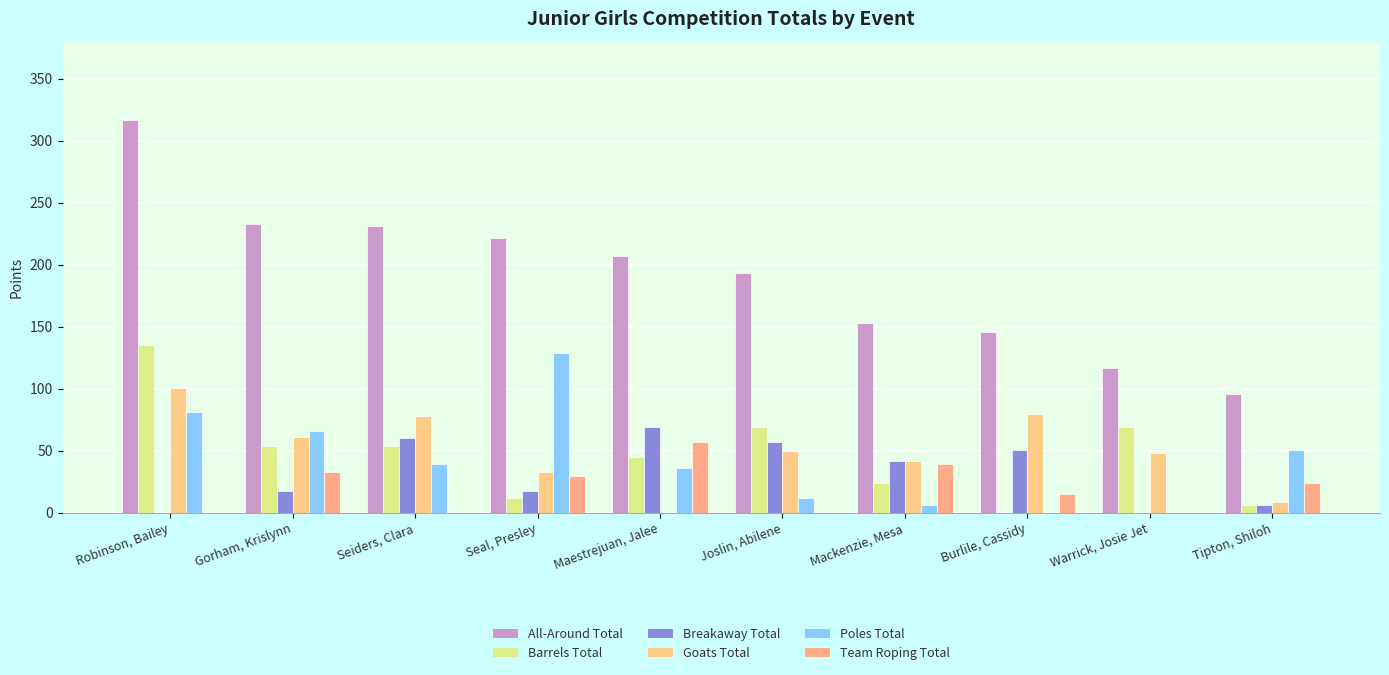

At which label does All-Around Total first exceed 207?

Robinson, Bailey